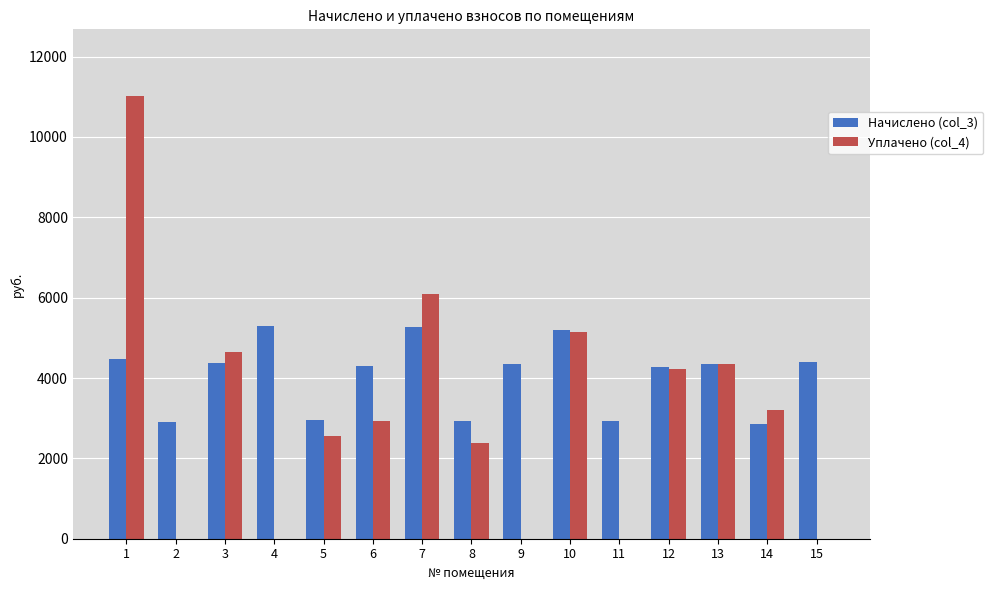

True or false: Начислено (col_3) has a value of 7411.4 at 1.

False